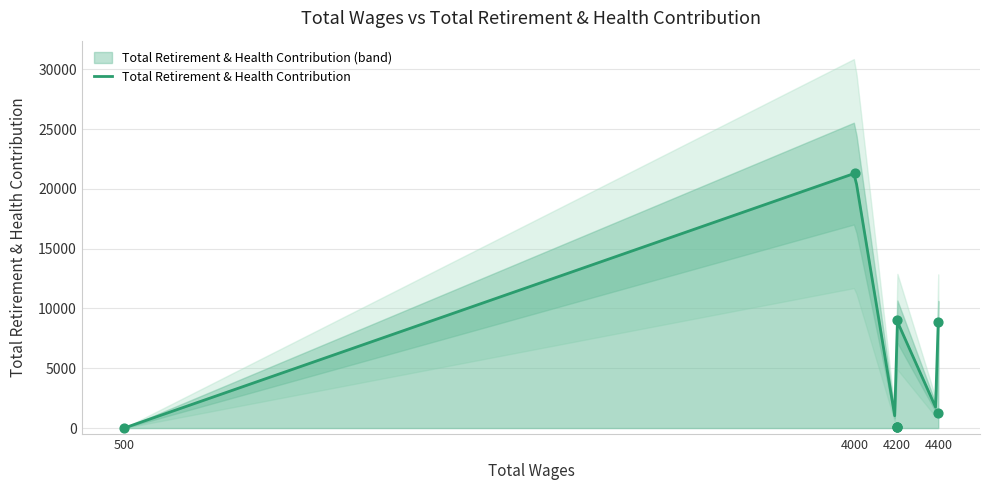

Approximately how many times larger is the value at 4200 compared to 4000?

0.4